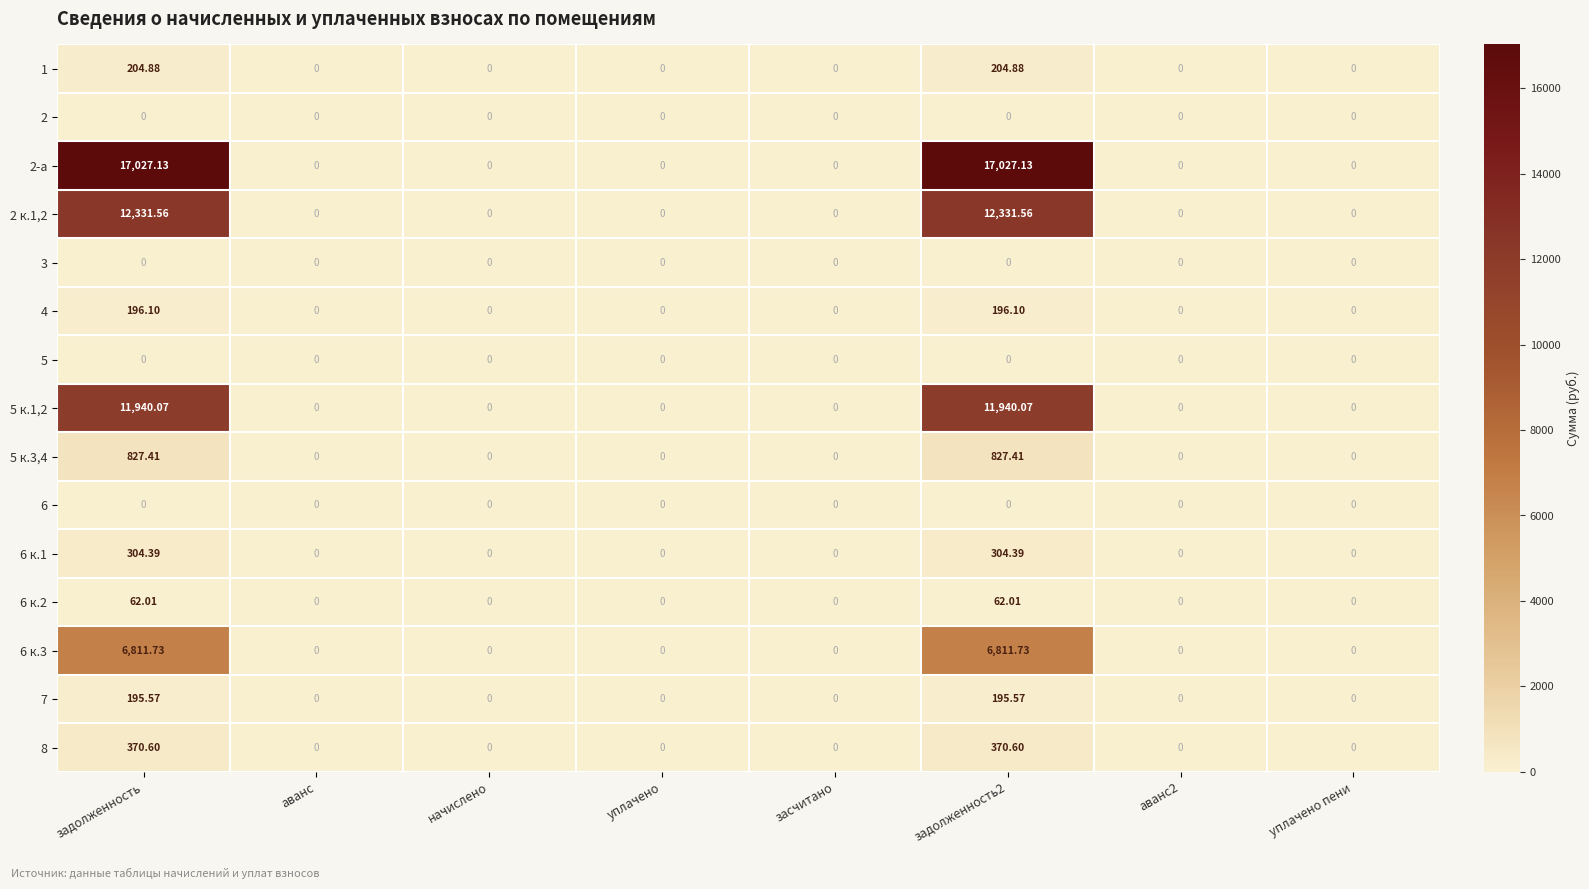

Reading right to left, what are all the values shown in this chart?

1: уплачено пени=0.0	аванс2=0.0	задолженность2=204.9	засчитано=0.0	уплачено=0.0	начислено=0.0	аванс=0.0	задолженность=204.9
2: уплачено пени=0.0	аванс2=0.0	задолженность2=0.0	засчитано=0.0	уплачено=0.0	начислено=0.0	аванс=0.0	задолженность=0.0
2-а: уплачено пени=0.0	аванс2=0.0	задолженность2=17027.1	засчитано=0.0	уплачено=0.0	начислено=0.0	аванс=0.0	задолженность=17027.1
2 к.1,2: уплачено пени=0.0	аванс2=0.0	задолженность2=12331.6	засчитано=0.0	уплачено=0.0	начислено=0.0	аванс=0.0	задолженность=12331.6
3: уплачено пени=0.0	аванс2=0.0	задолженность2=0.0	засчитано=0.0	уплачено=0.0	начислено=0.0	аванс=0.0	задолженность=0.0
4: уплачено пени=0.0	аванс2=0.0	задолженность2=196.1	засчитано=0.0	уплачено=0.0	начислено=0.0	аванс=0.0	задолженность=196.1
5: уплачено пени=0.0	аванс2=0.0	задолженность2=0.0	засчитано=0.0	уплачено=0.0	начислено=0.0	аванс=0.0	задолженность=0.0
5 к.1,2: уплачено пени=0.0	аванс2=0.0	задолженность2=11940.1	засчитано=0.0	уплачено=0.0	начислено=0.0	аванс=0.0	задолженность=11940.1
5 к.3,4: уплачено пени=0.0	аванс2=0.0	задолженность2=827.4	засчитано=0.0	уплачено=0.0	начислено=0.0	аванс=0.0	задолженность=827.4
6: уплачено пени=0.0	аванс2=0.0	задолженность2=0.0	засчитано=0.0	уплачено=0.0	начислено=0.0	аванс=0.0	задолженность=0.0
6 к.1: уплачено пени=0.0	аванс2=0.0	задолженность2=304.4	засчитано=0.0	уплачено=0.0	начислено=0.0	аванс=0.0	задолженность=304.4
6 к.2: уплачено пени=0.0	аванс2=0.0	задолженность2=62.0	засчитано=0.0	уплачено=0.0	начислено=0.0	аванс=0.0	задолженность=62.0
6 к.3: уплачено пени=0.0	аванс2=0.0	задолженность2=6811.7	засчитано=0.0	уплачено=0.0	начислено=0.0	аванс=0.0	задолженность=6811.7
7: уплачено пени=0.0	аванс2=0.0	задолженность2=195.6	засчитано=0.0	уплачено=0.0	начислено=0.0	аванс=0.0	задолженность=195.6
8: уплачено пени=0.0	аванс2=0.0	задолженность2=370.6	засчитано=0.0	уплачено=0.0	начислено=0.0	аванс=0.0	задолженность=370.6